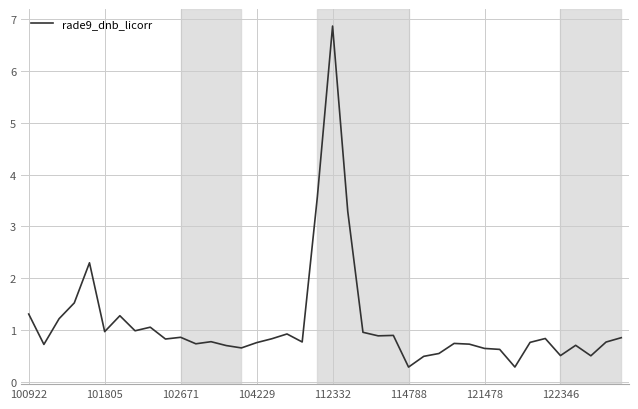

What is the maximum value shown in the chart?

6.9